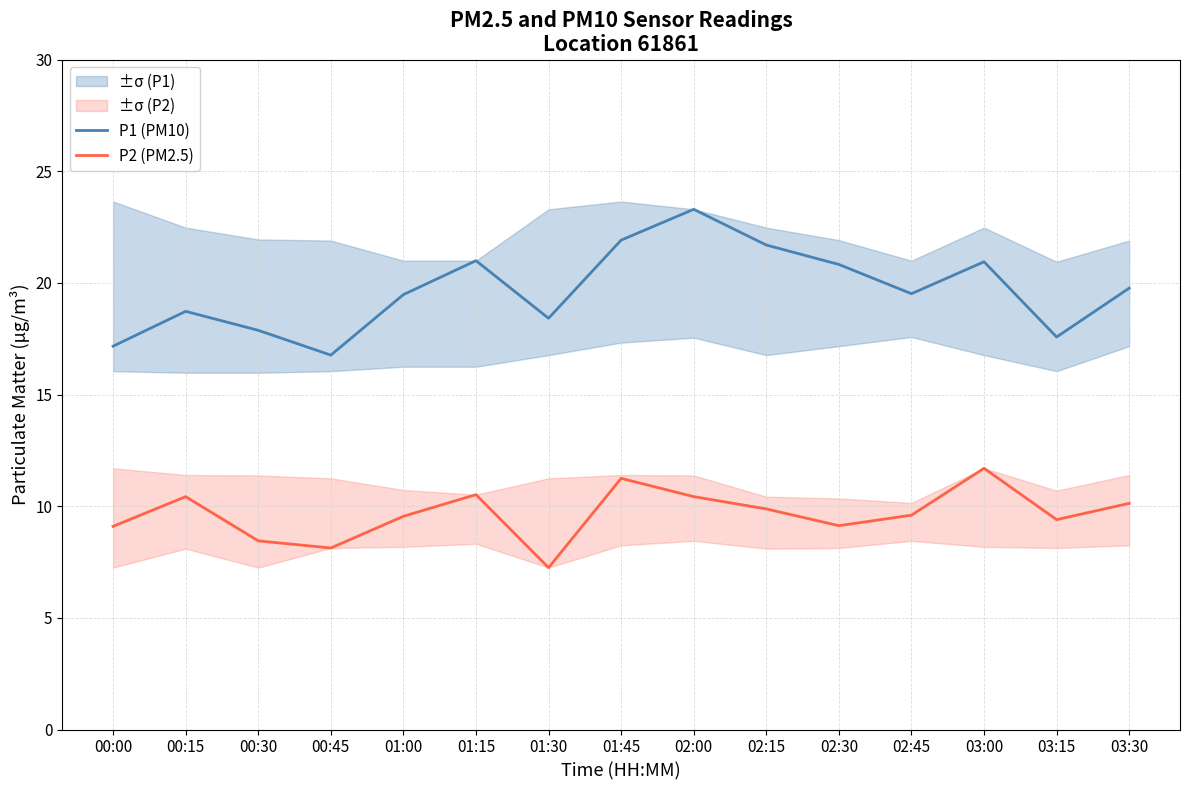

What is the difference between the maximum and minimum values in the P1 (PM10) series?

6.5